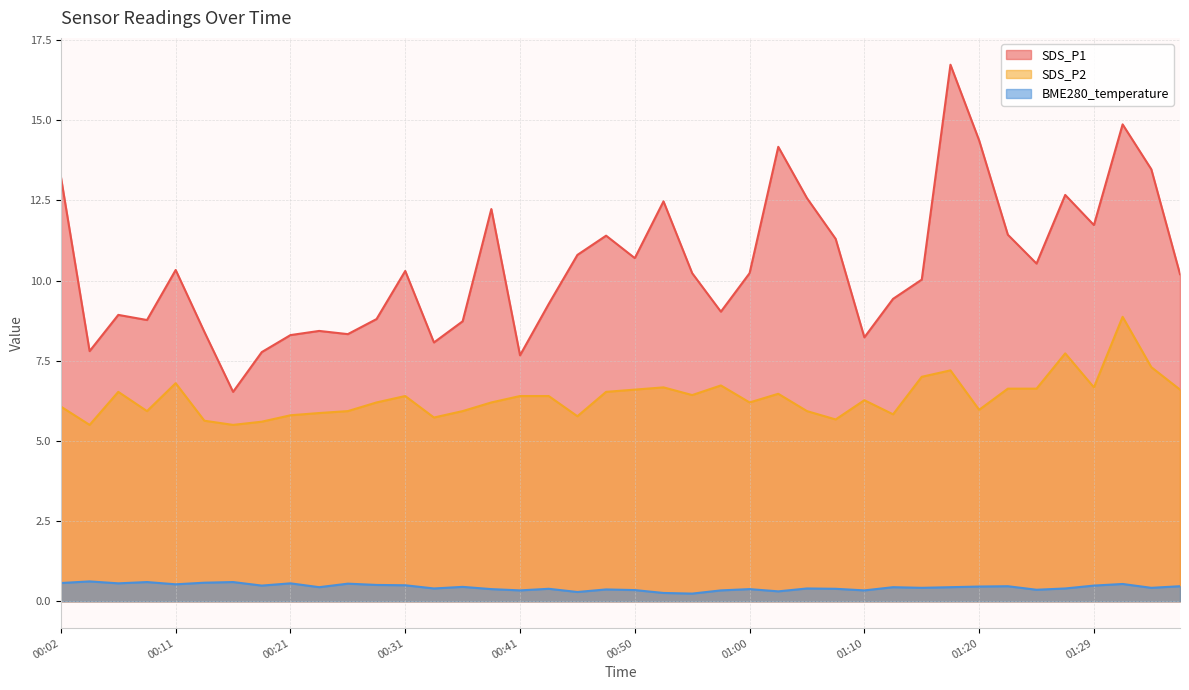

What are all the series names shown in the legend?

SDS_P1, SDS_P2, BME280_temperature